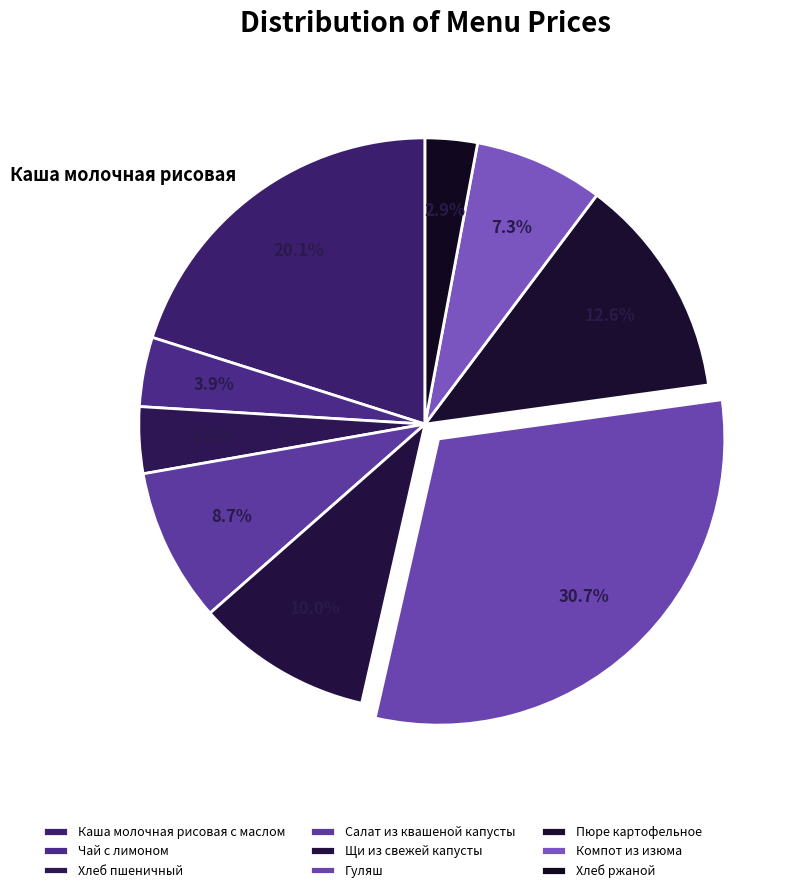

Count the number of slices in the pie.

9